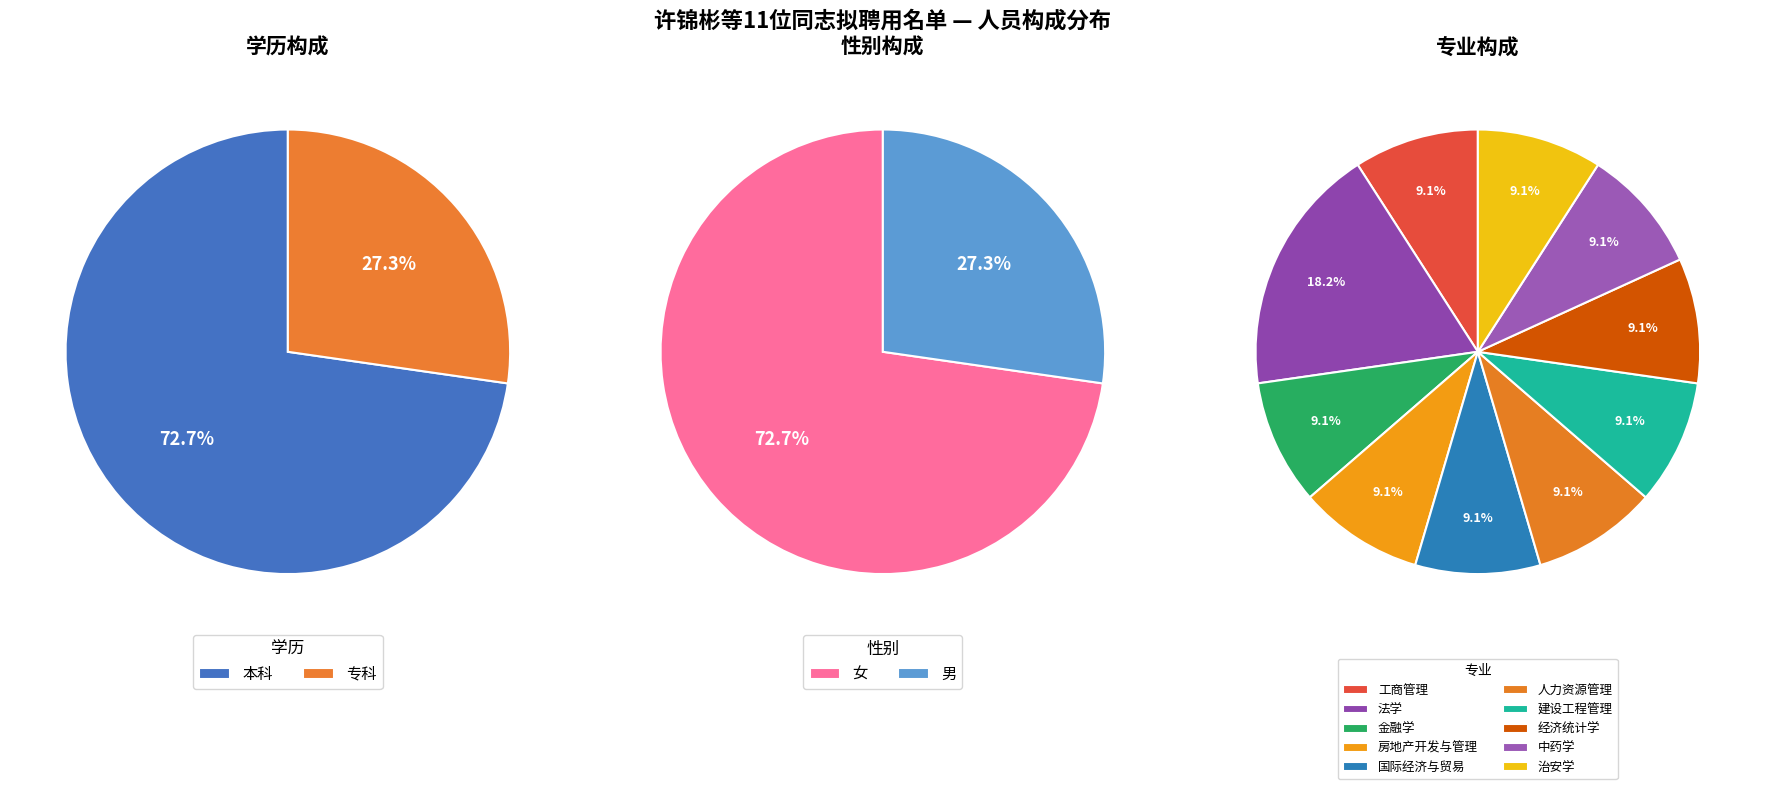

Does 专科 account for over 50% of the chart?

No